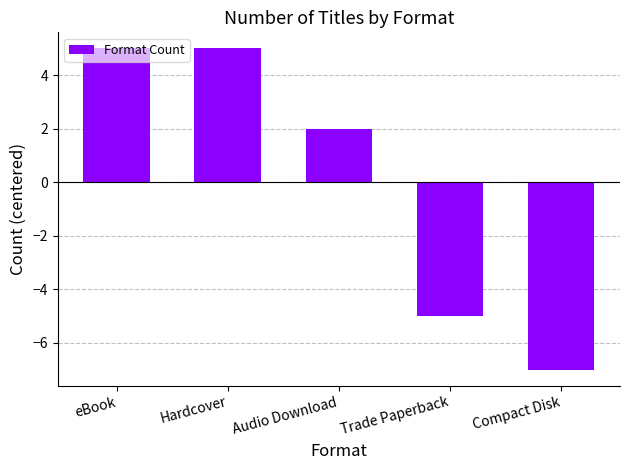

Read the value at Compact Disk.

-7